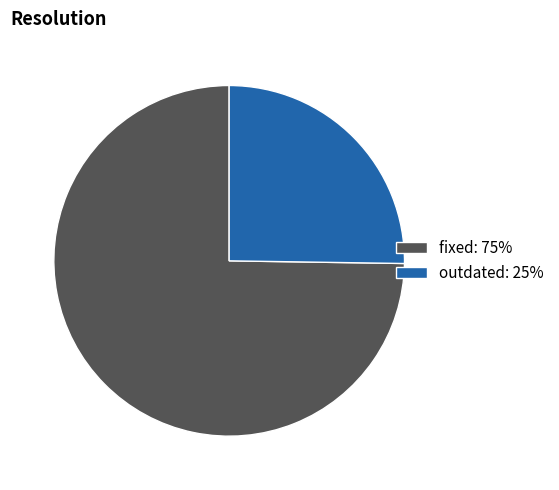

What is the smallest slice in the pie chart?

outdated: 25%